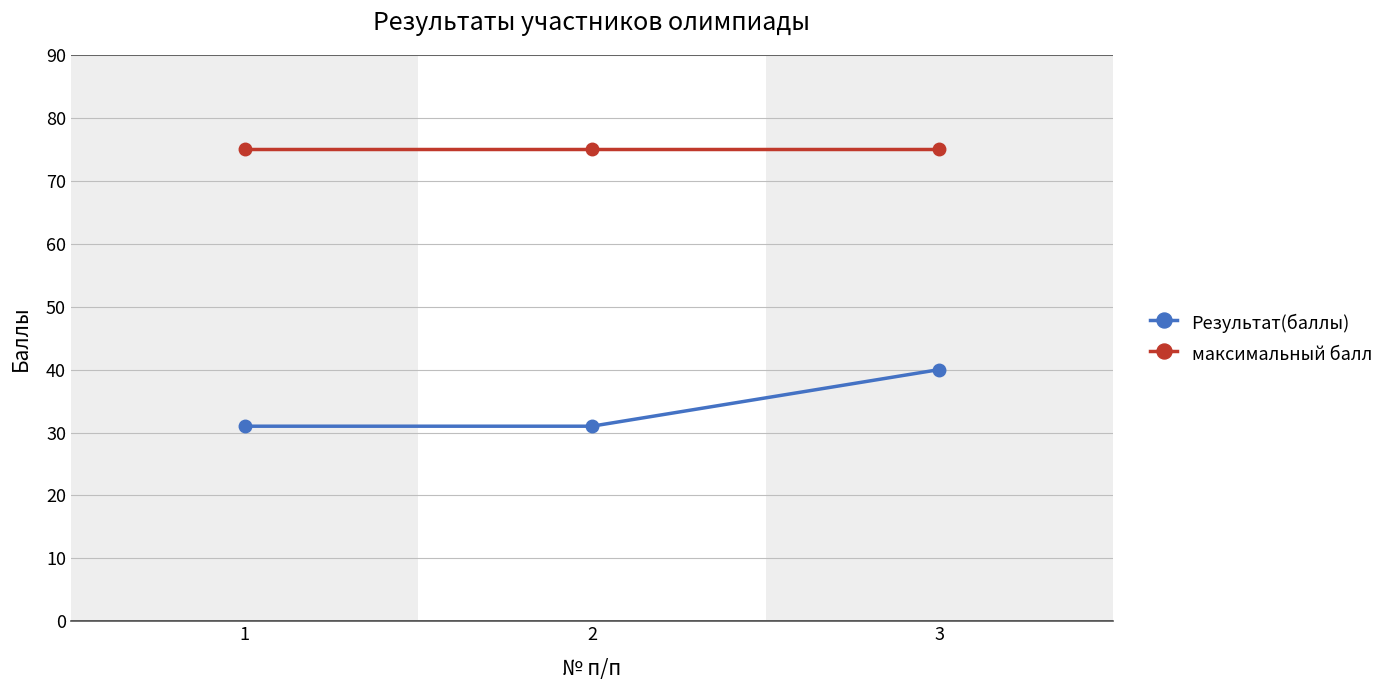

Reading left to right, list all the values displayed in this chart.

Результат(баллы): 1=31	2=31	3=40
максимальный балл: 1=75	2=75	3=75